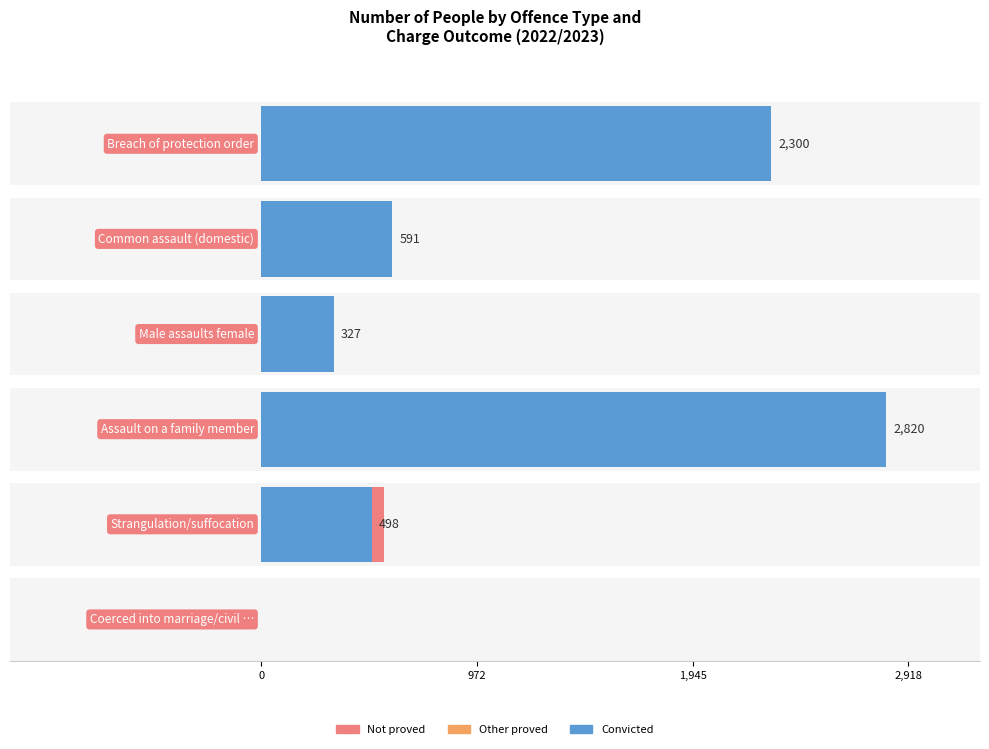

Count the number of categories in the chart.

6